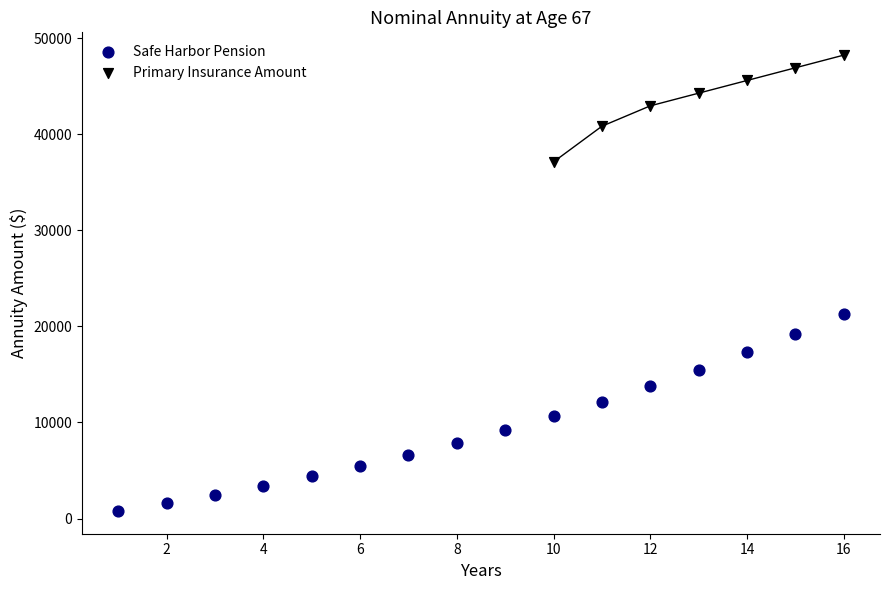

Which series reaches the maximum Y coordinate?

Primary Insurance Amount